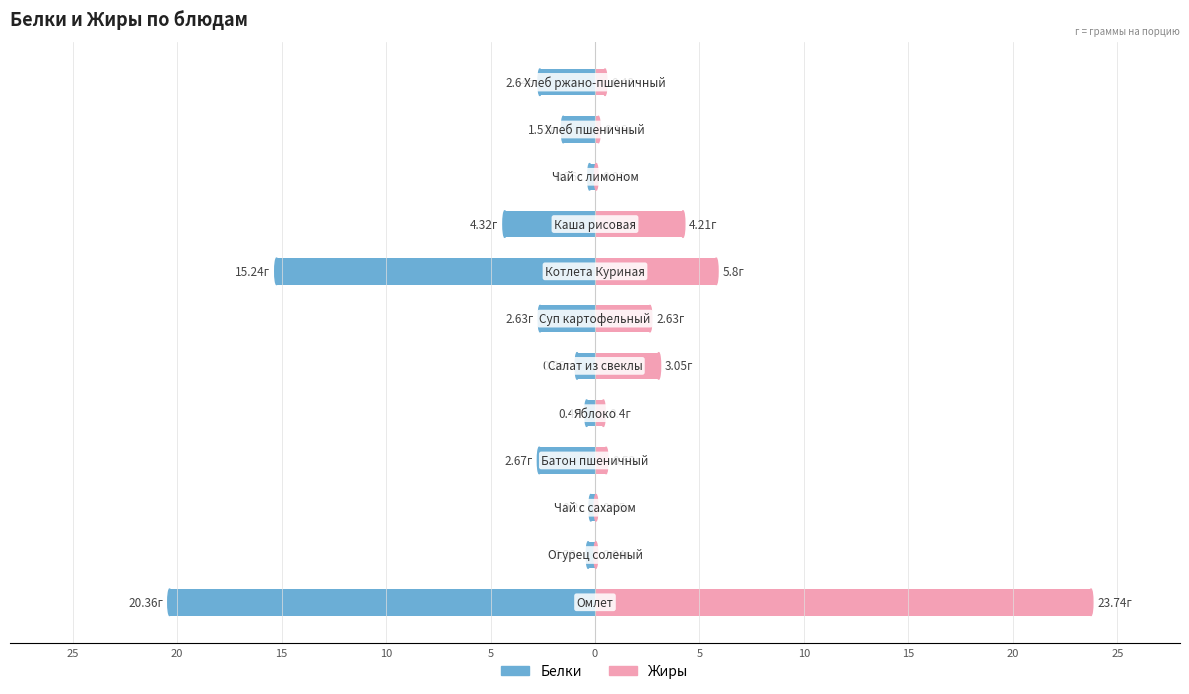

The value of Жиры at 10 is 1.6. True or false?

False